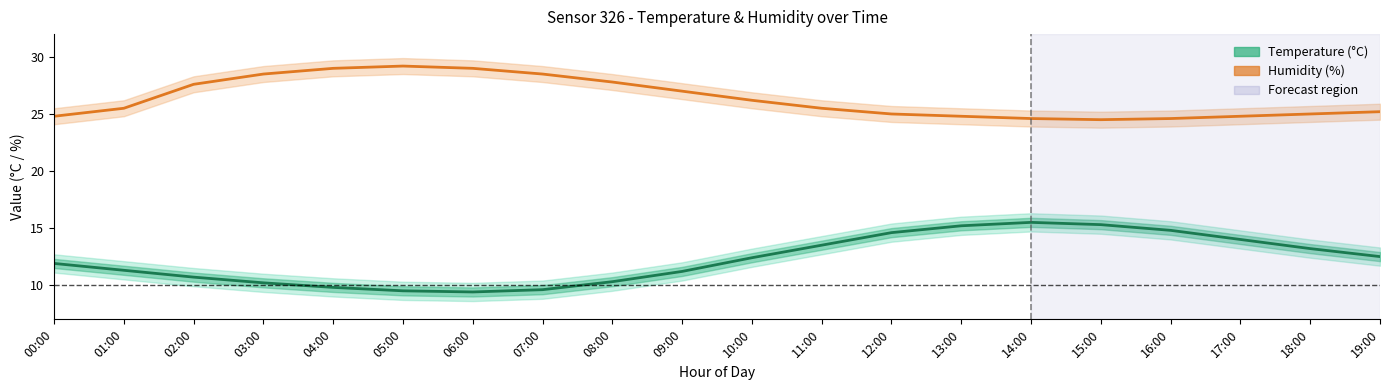

List the series in order of their overall mean, highest first.

humidity, temperature